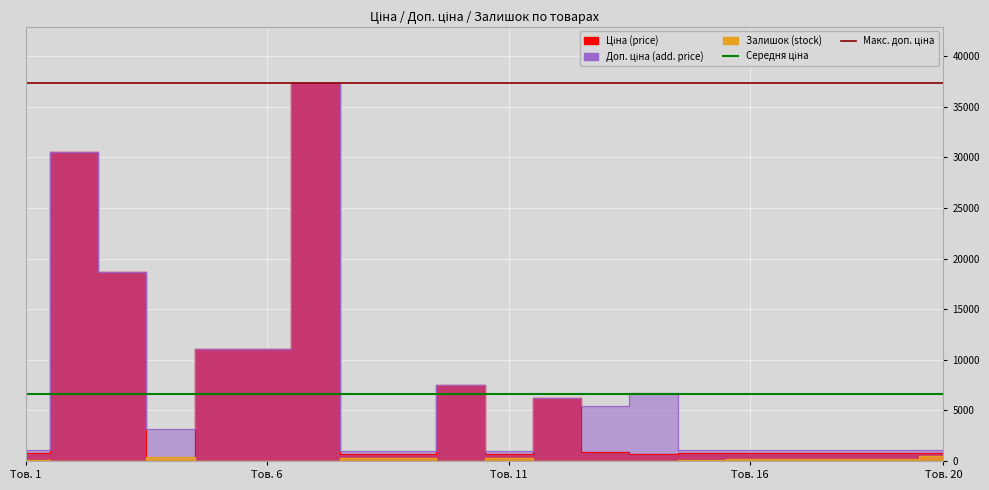

Is it true that Макс. доп. ціна equals 37343.0 at Тов. 20?

True